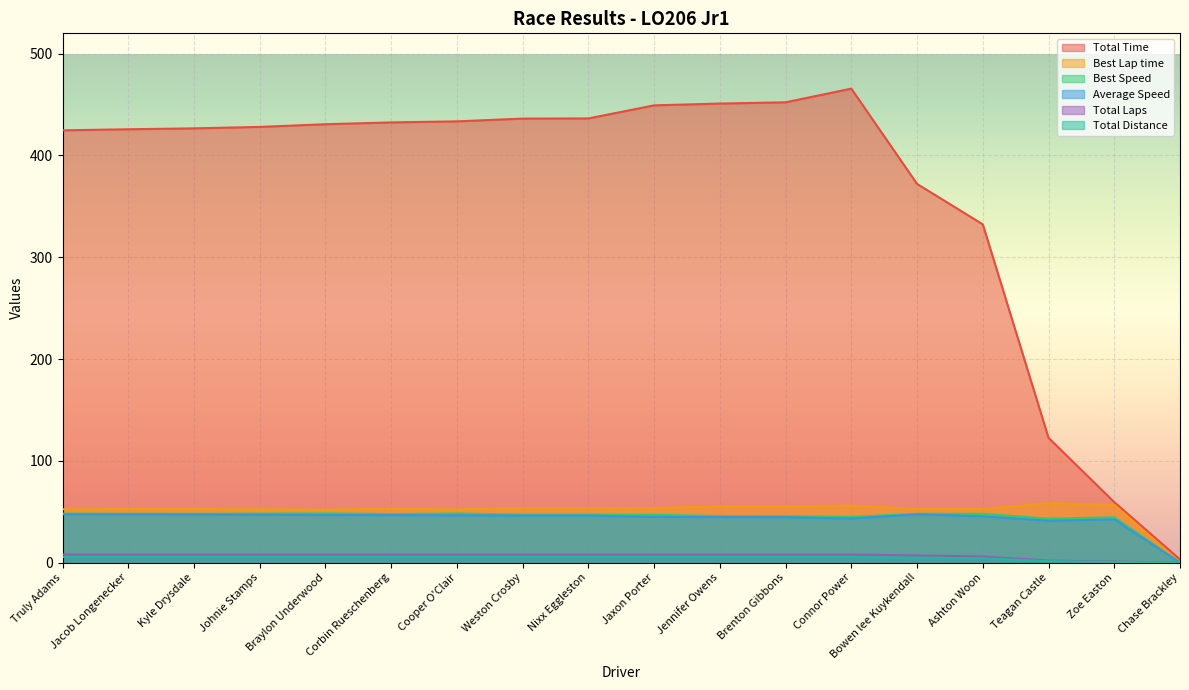

What position from the right is Nixx Eggleston?

10